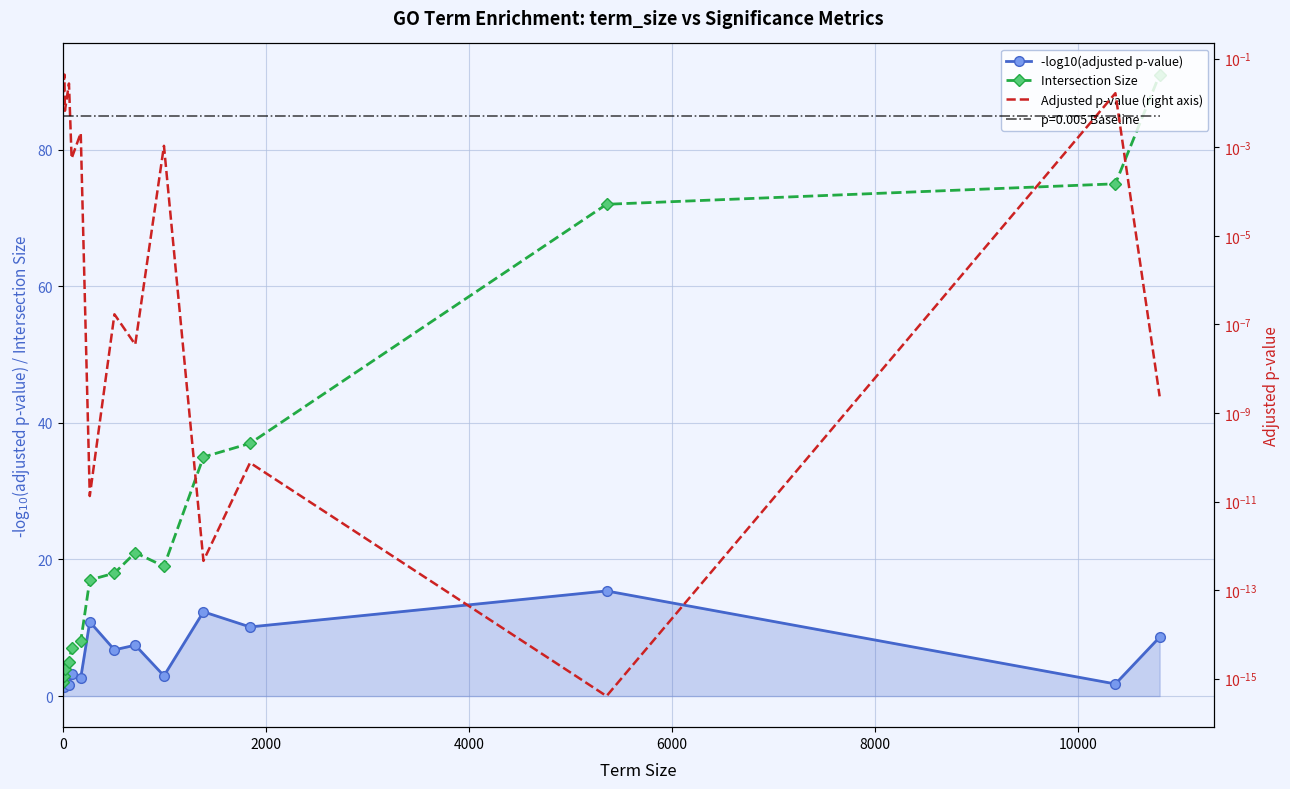

List the series in order of their peak value, highest first.

Intersection Size, -log10(adjusted p-value), Adjusted p-value (right axis)